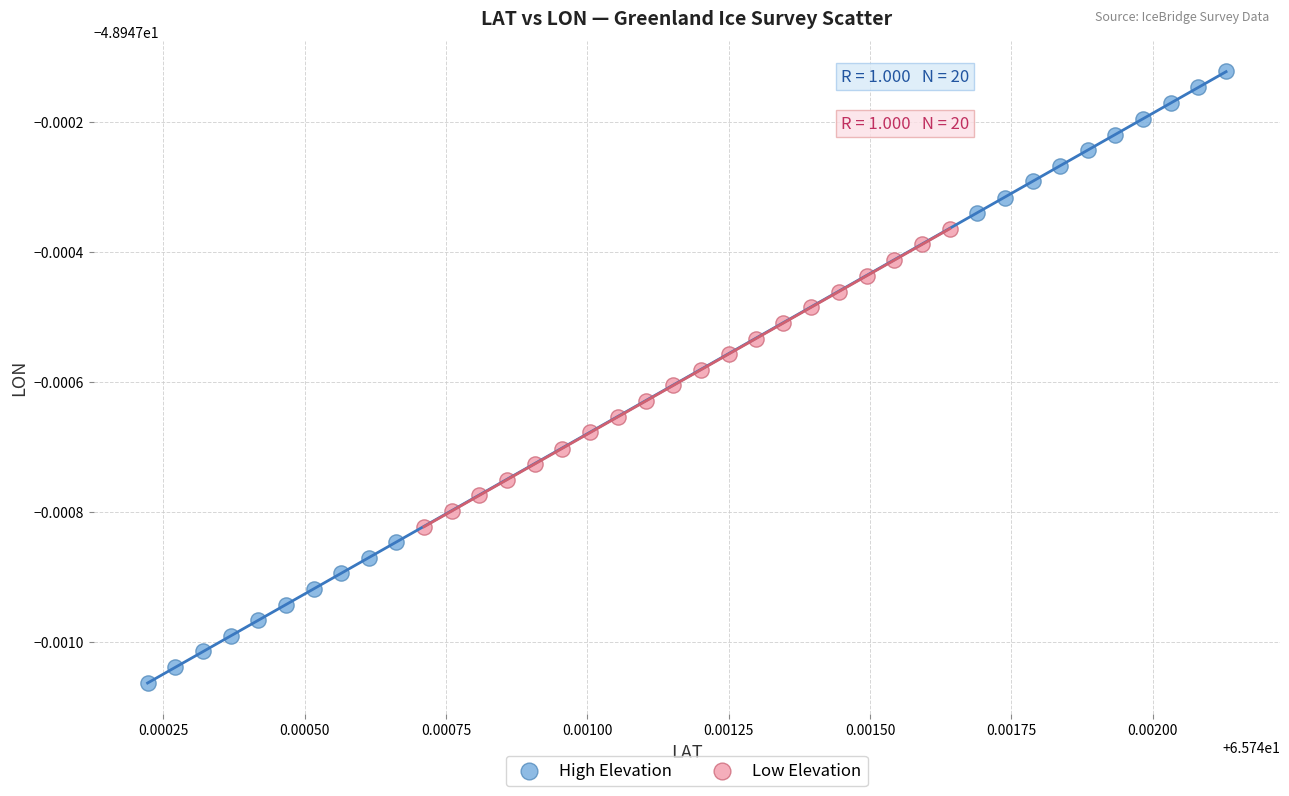

What are all the series names shown in the legend?

High Elevation, Low Elevation